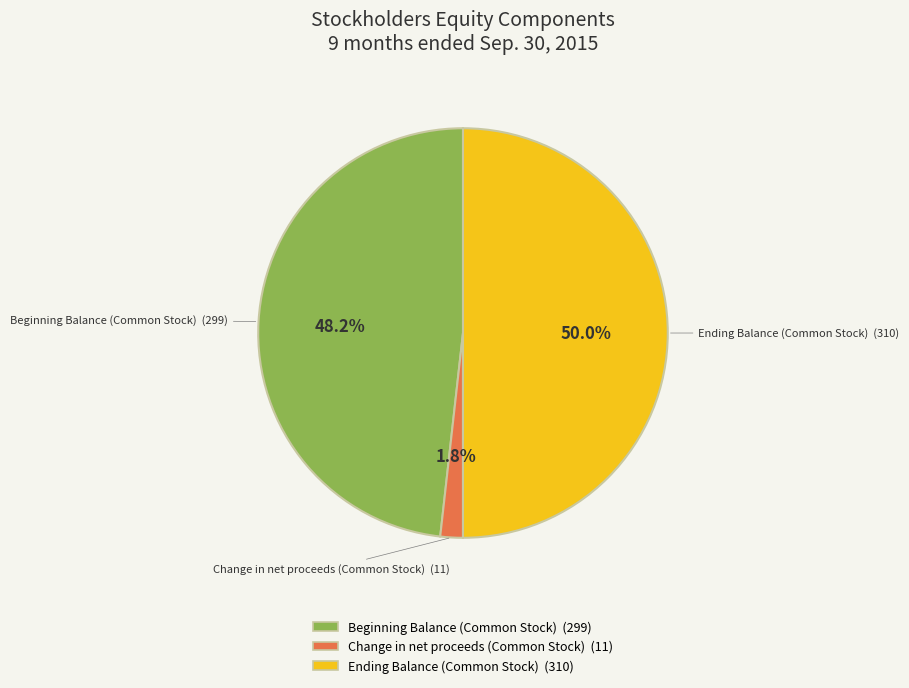

What percentage is the Beginning Balance (Common Stock) slice, to the nearest percent?

48%